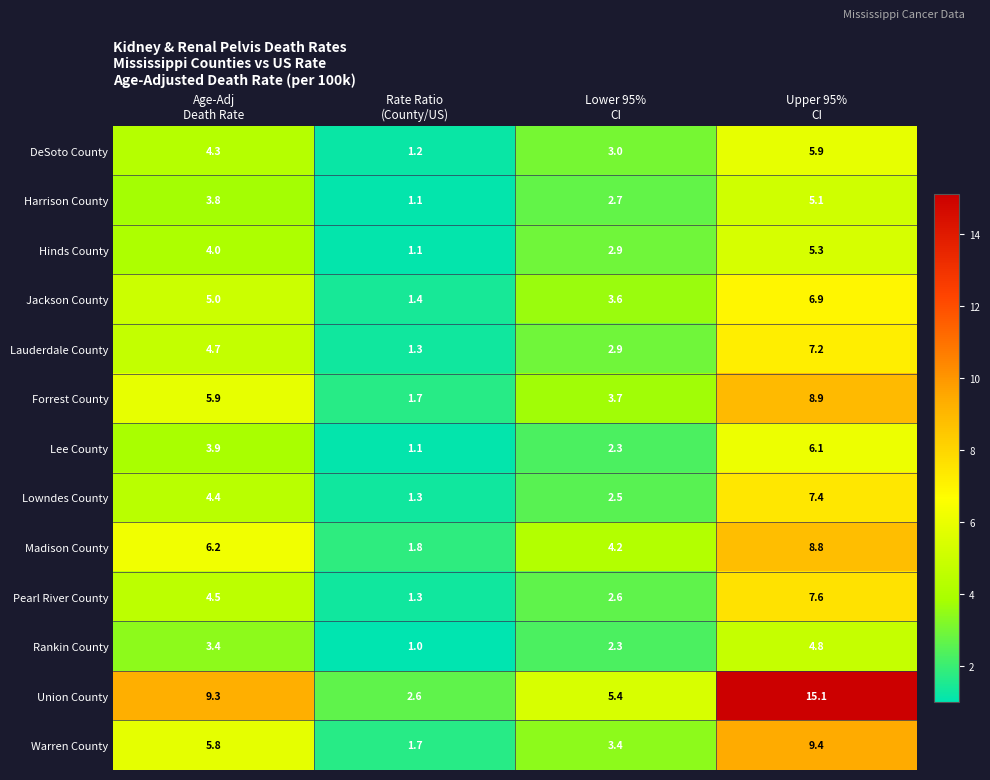

Which series has the largest total across all categories?

Union County